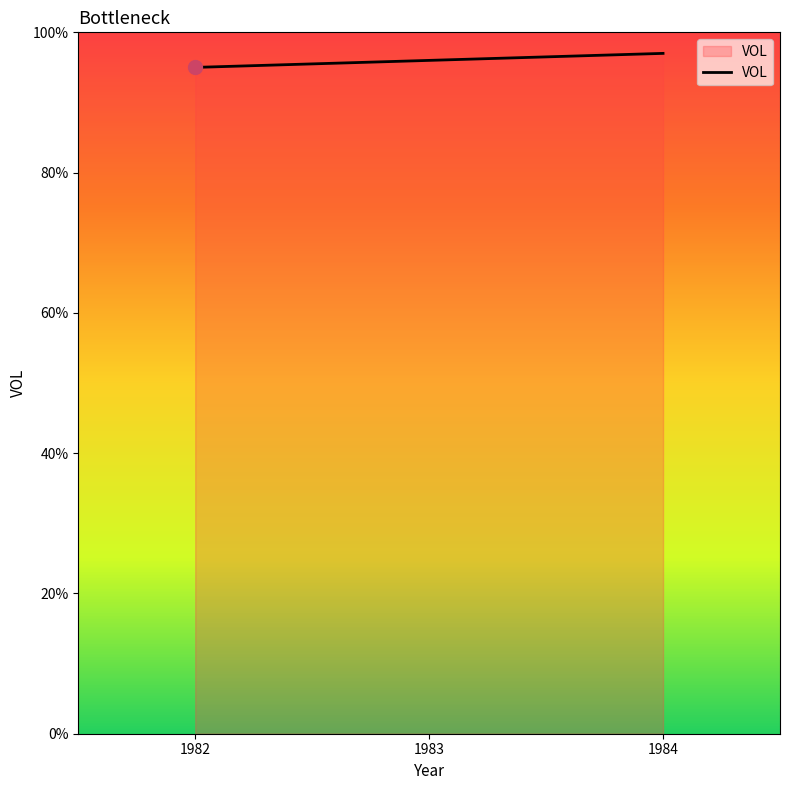

What is the change in value from 1982 to 1983?

+1